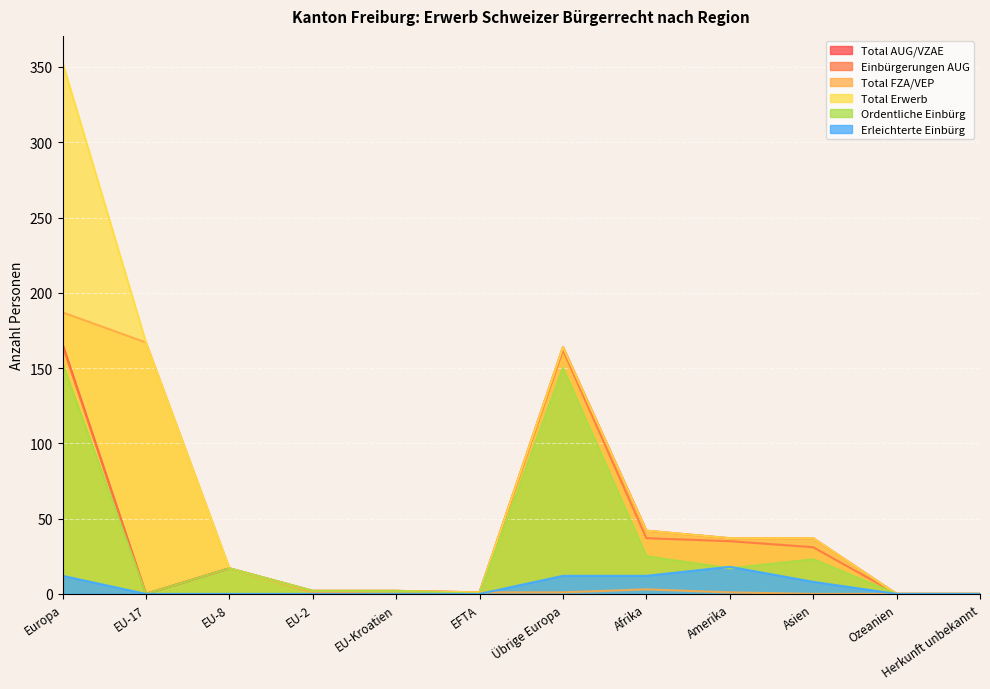

Rank the series by their maximum value, from highest to lowest.

Total Erwerb, Total FZA/VEP, Total AUG/VZAE, Einbürgerungen AUG, Ordentliche Einbürg, Erleichterte Einbürg